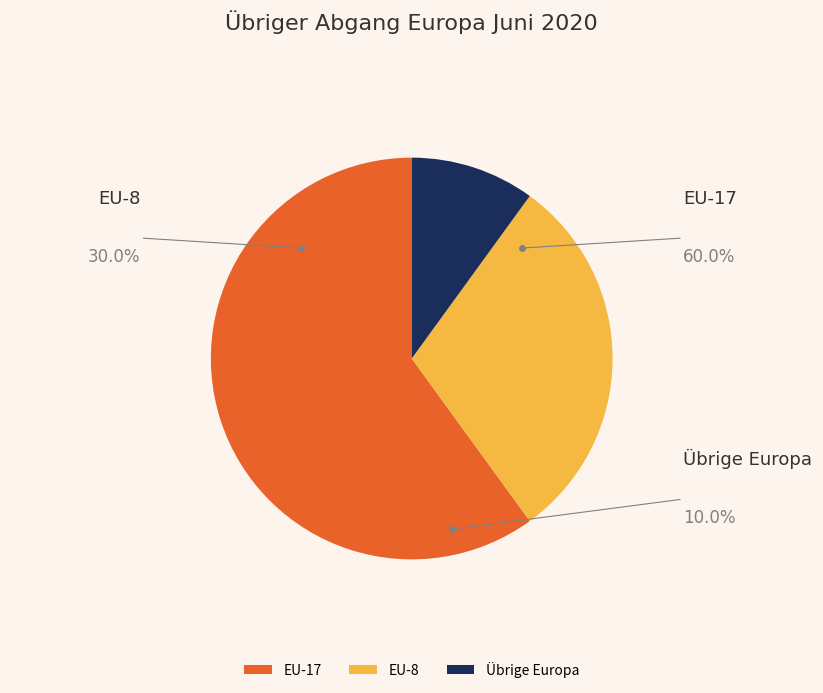

Which has a higher value, EU-17 or EU-8?

EU-17